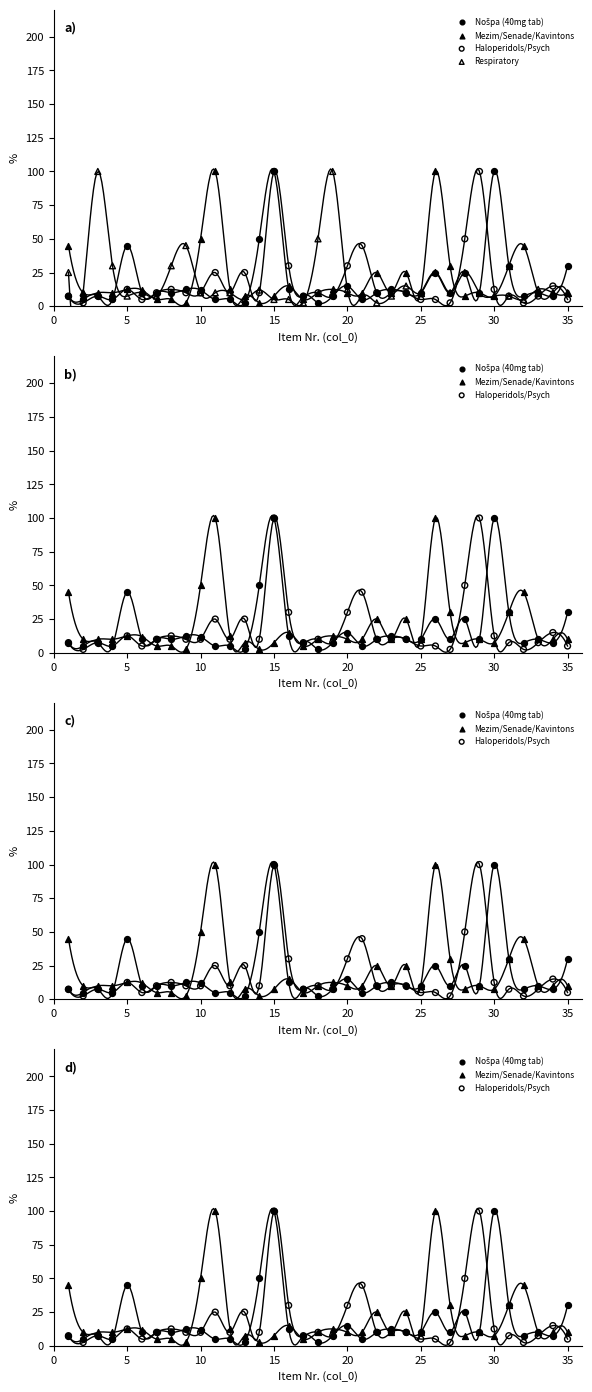

Which series has the largest total across all categories?

Mezim/Senade/Kavintons